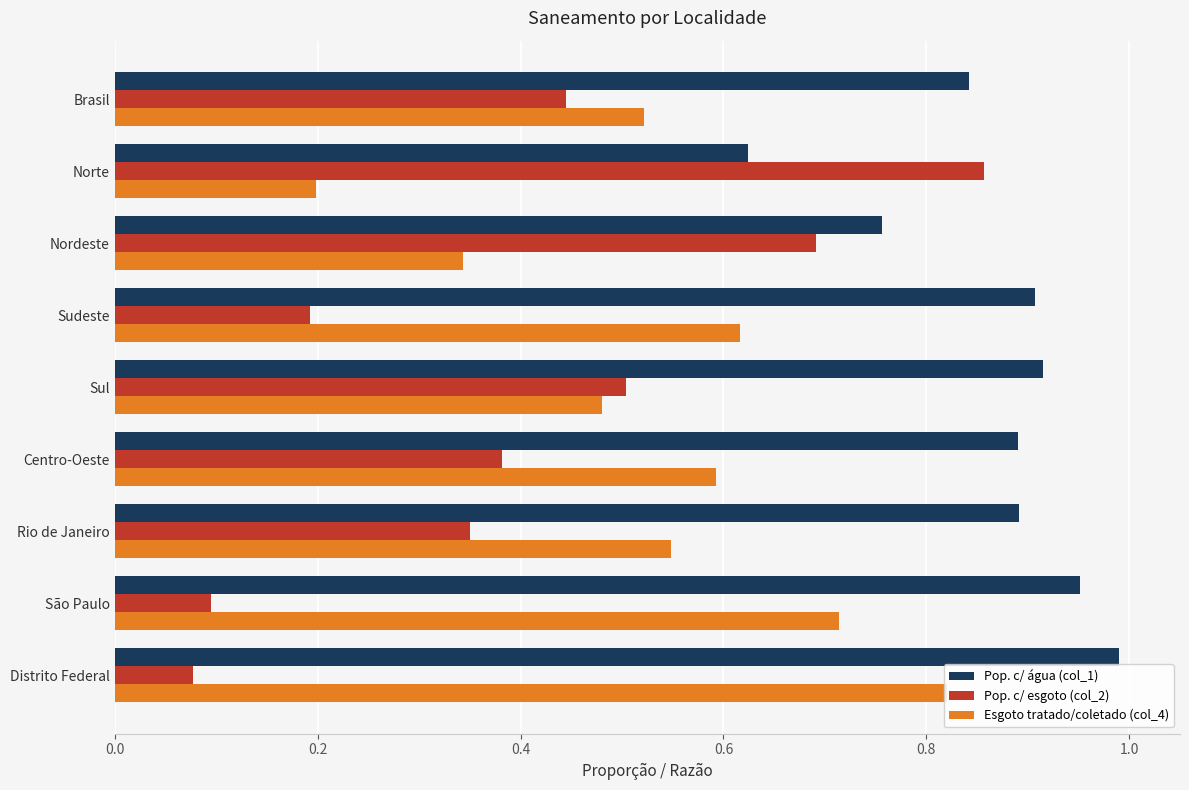

Which series has the largest range (max minus min)?

Pop. c/ esgoto (col_2)